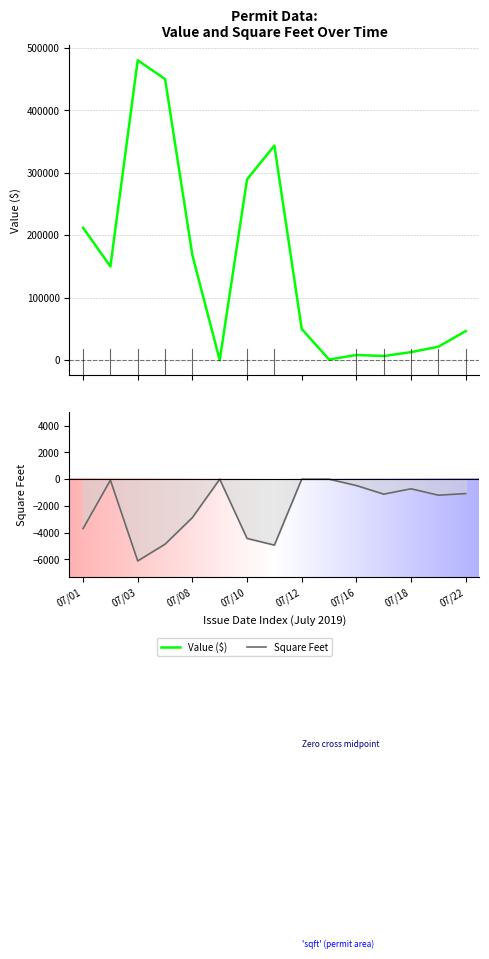

Reading left to right, list all the values displayed in this chart.

Value ($): 212000	150000	480000	450000	168000	0	289500	343500	50000	1150	8376	6720	12960	21600	46670
Square Feet: -3700	-72	-6117	-4864	-2874	0	-4433	-4934	0	0	-476	-1120	-720	-1200	-1080